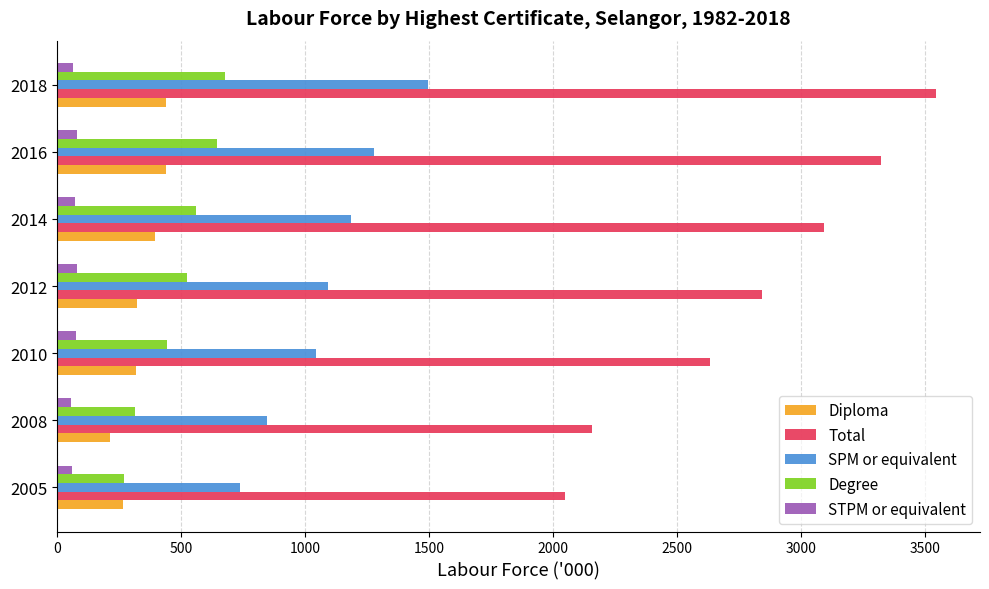

Which category has the highest value in the SPM or equivalent series?

2018